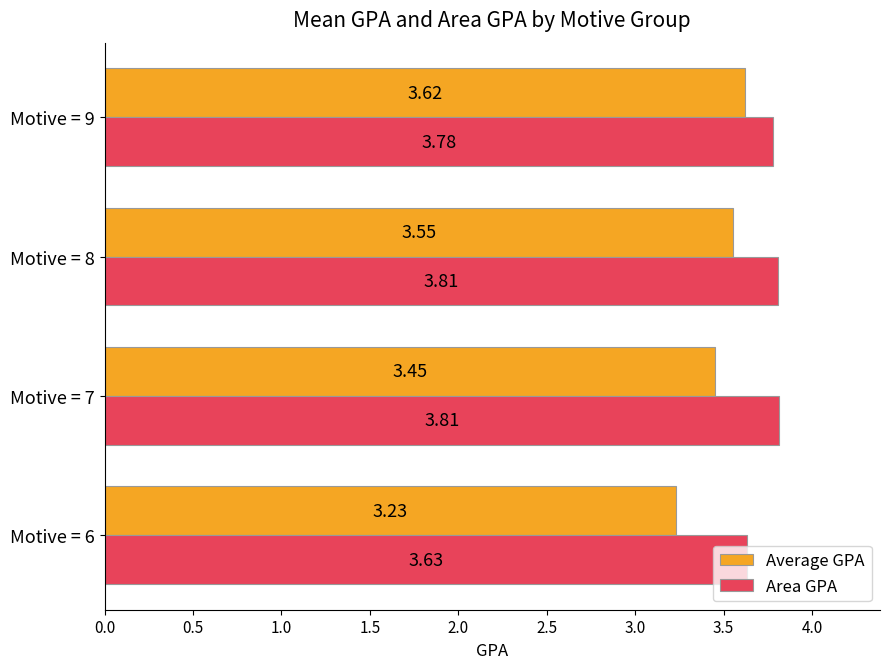

What is the total value across all series at Motive = 7?

7.3